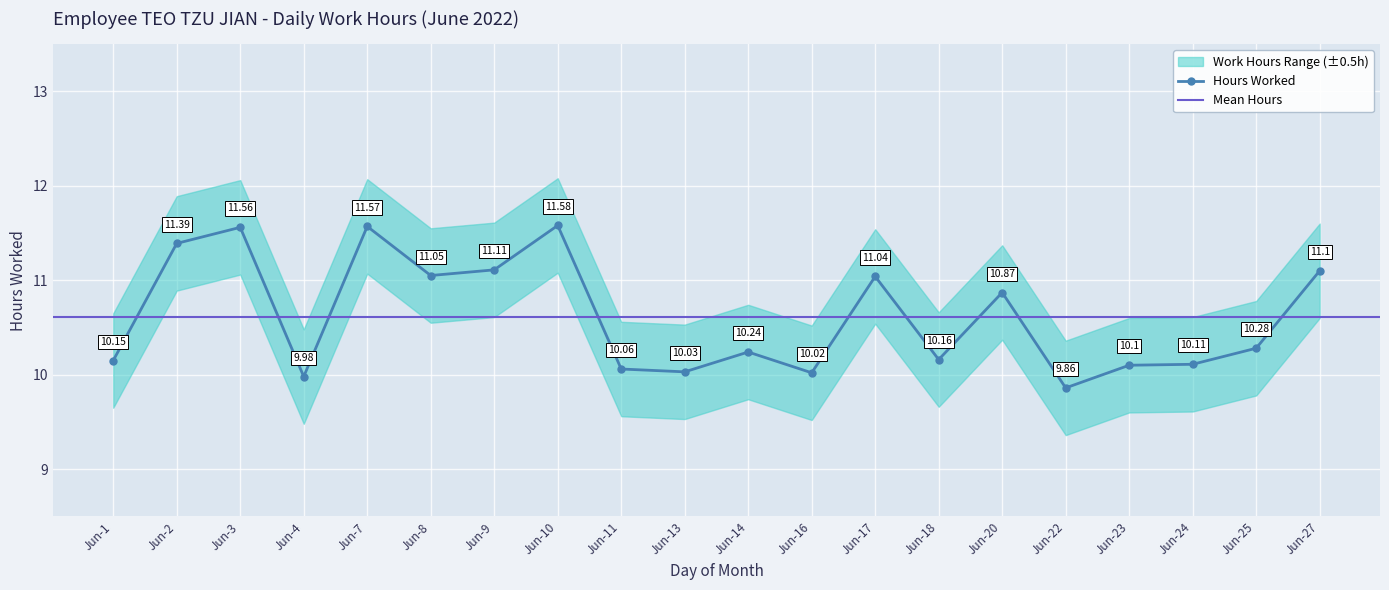

True or false: Lower Bound has a value of 13.6 at 18.

False